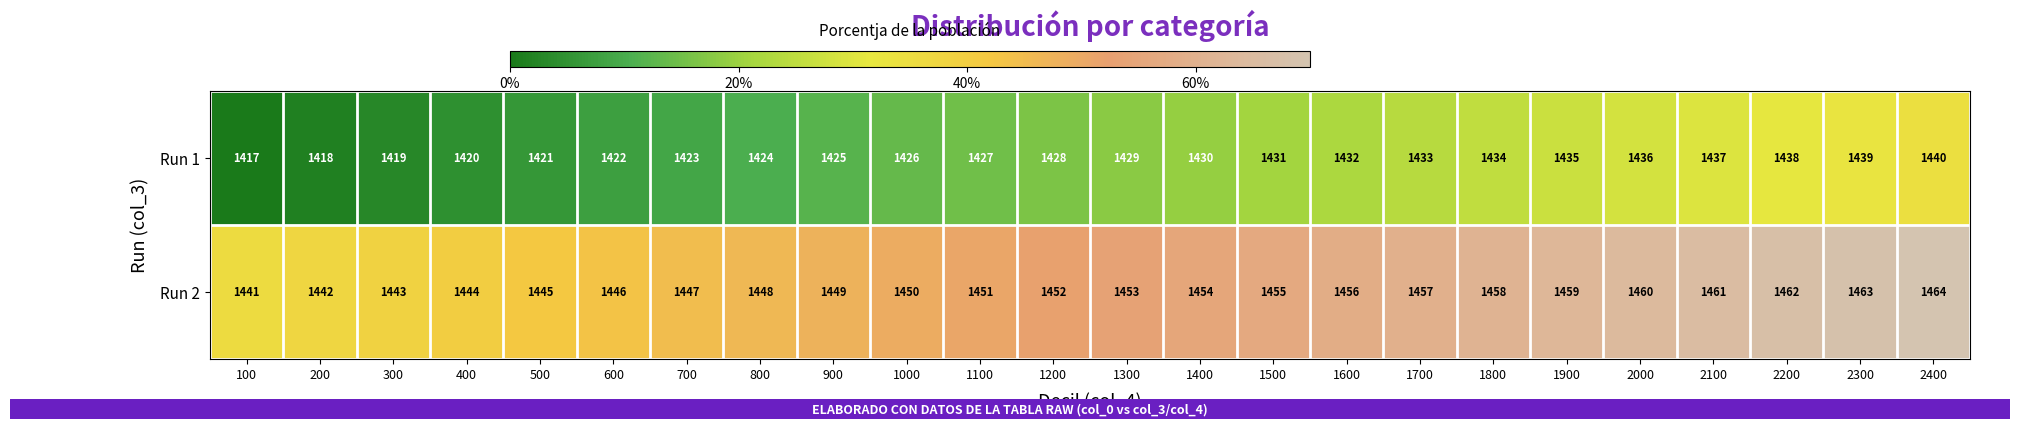

At which category is the sum across all series the highest?

2400